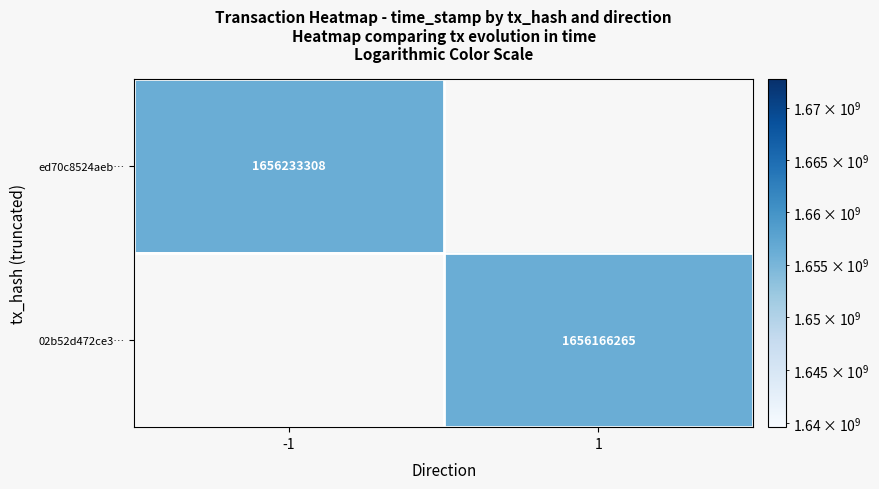

What is the smallest value displayed?

1656166265.0